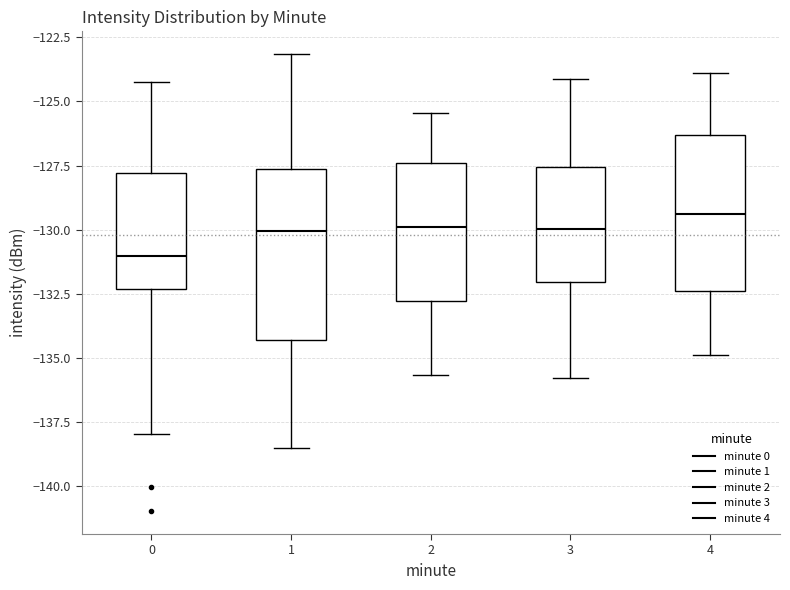

Comparing the boxes themselves (not the whiskers), which one is the tallest?

1